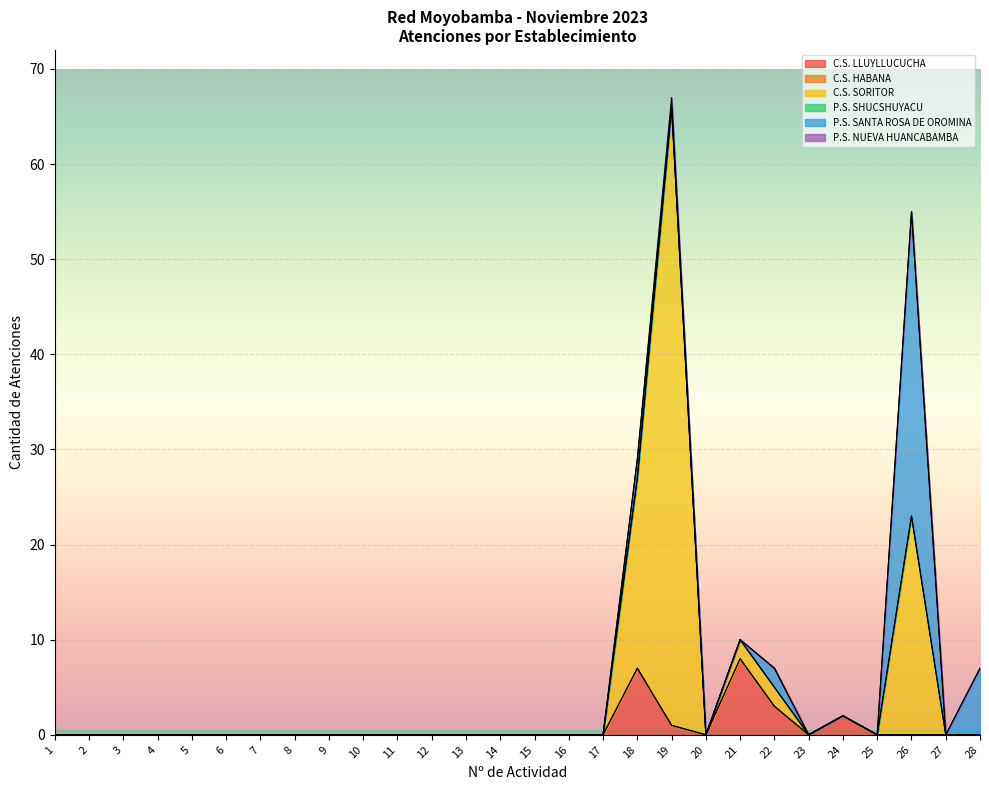

How many times do P.S. NUEVA HUANCABAMBA and P.S. SANTA ROSA DE OROMINA cross each other?

1